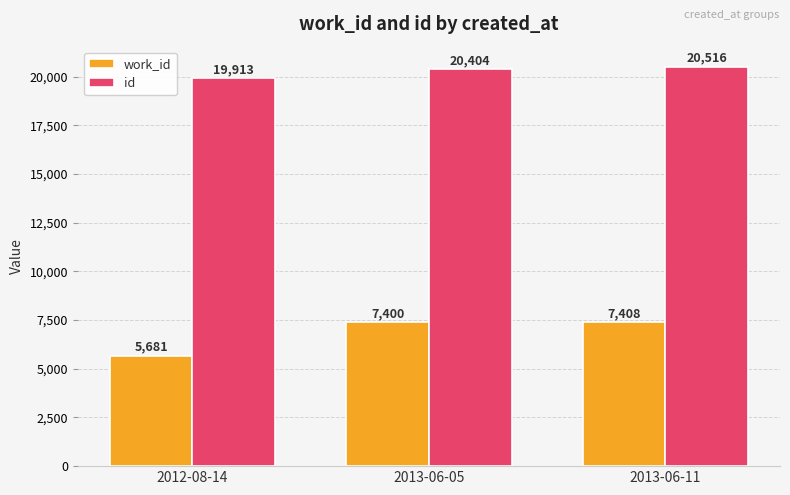

What is the label of the 3rd bar from the left?

2013-06-11